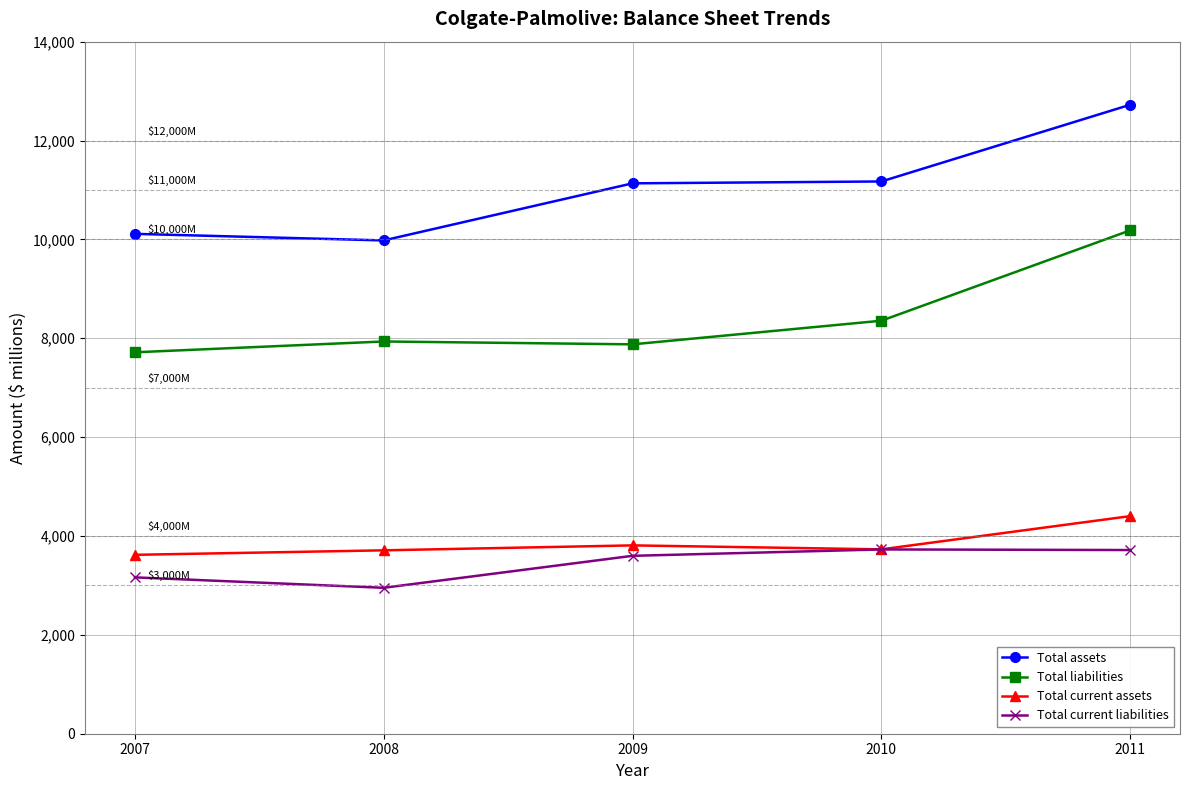

At which category does Total assets reach its first local valley?

2008